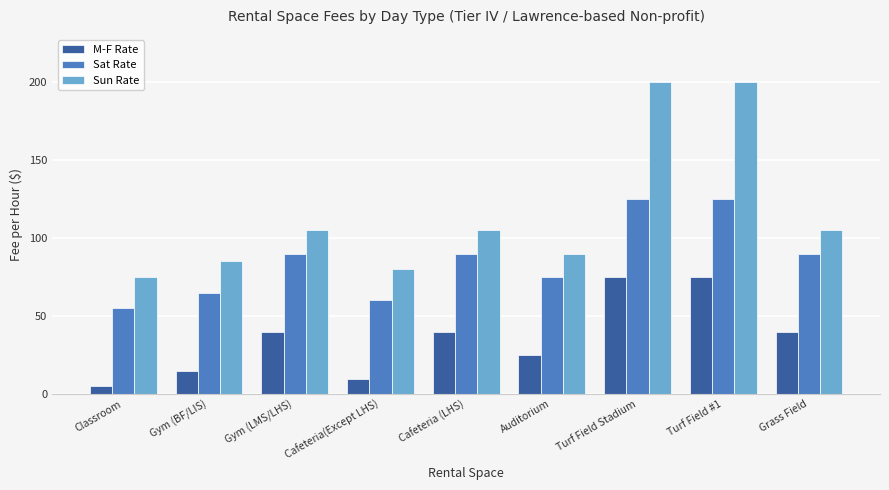

The Sat Rate series shows 90 at Cafeteria (LHS). True or false?

True